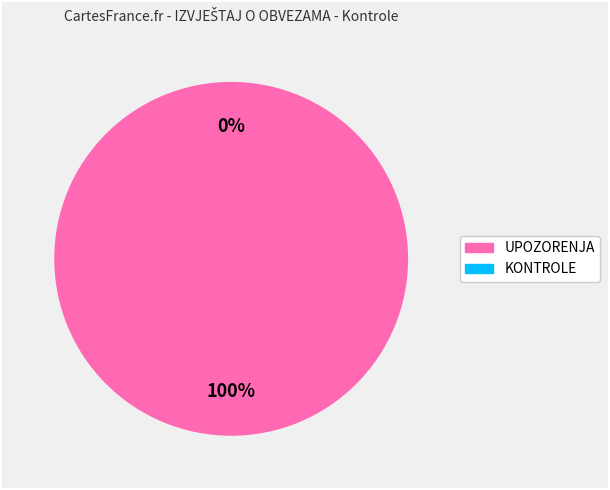

Combined, do KONTROLE and UPOZORENJA account for over 50%?

Yes